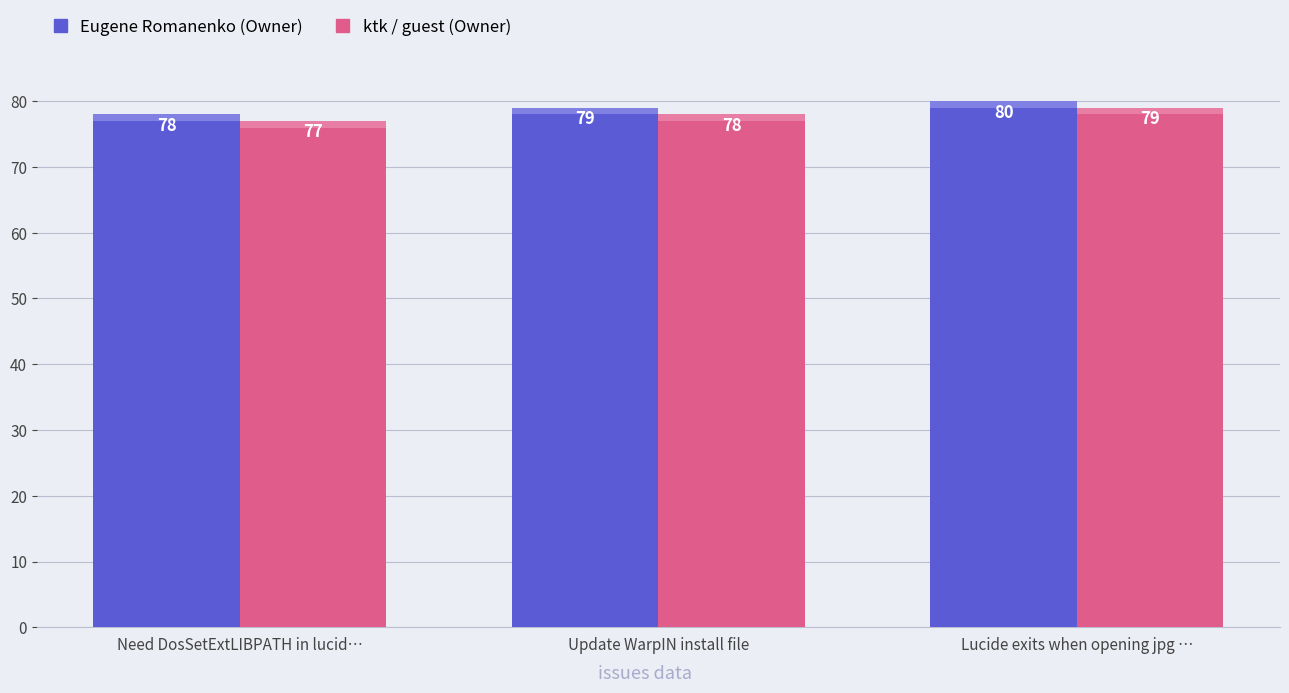

At which label does ktk / guest (Owner) reach its peak?

Lucide exits when opening jpg …